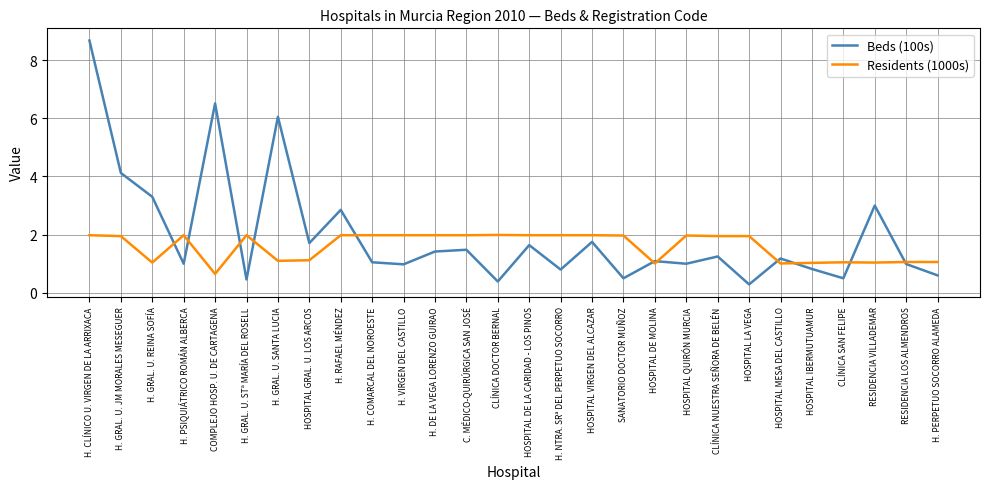

The Beds (100s) series shows 0.5 at CLÍNICA SAN FELIPE. True or false?

True